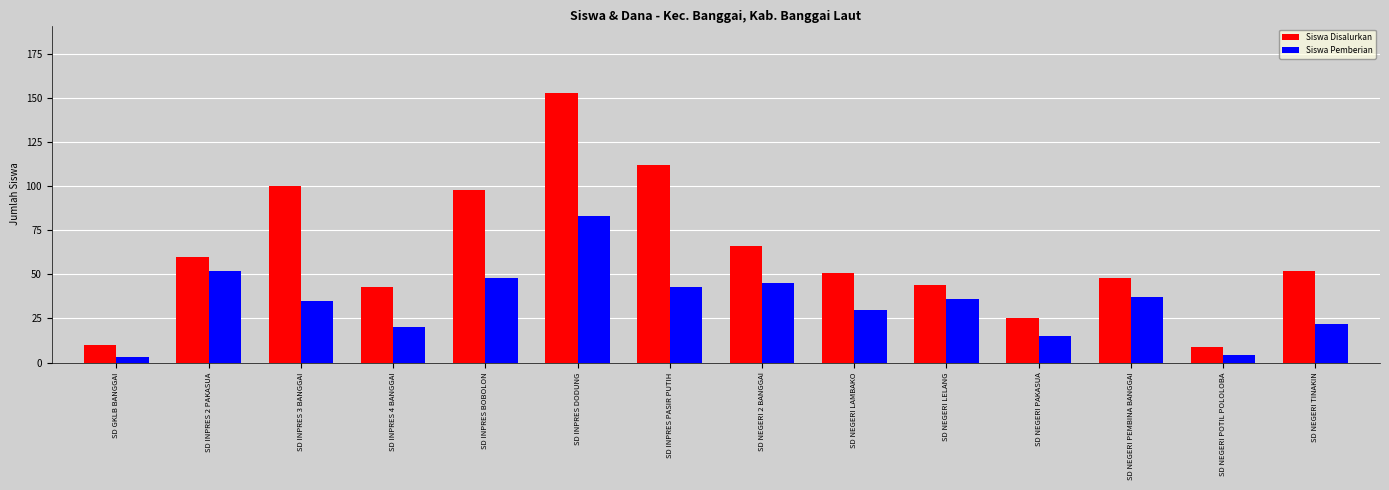

What is the value of the Siswa Pemberian bar at the 14th from the left?

22